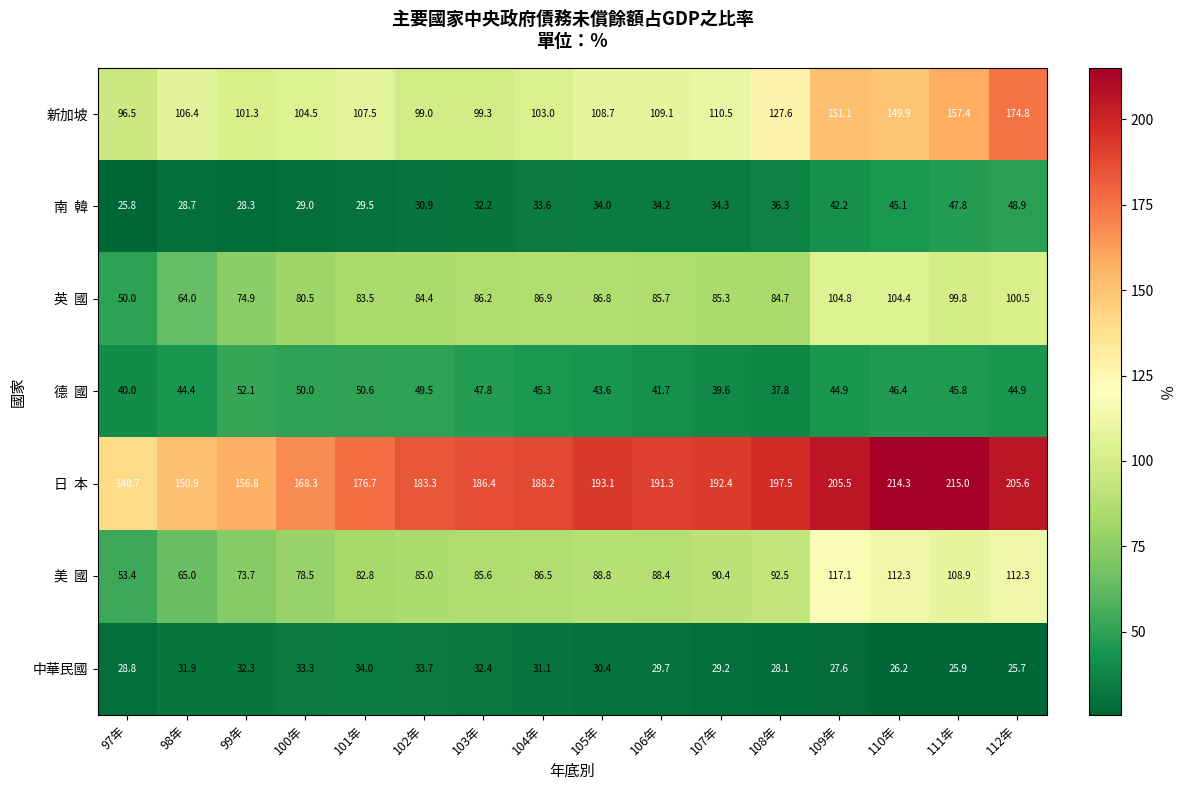

Read the 新加坡 value at 101年.

107.5